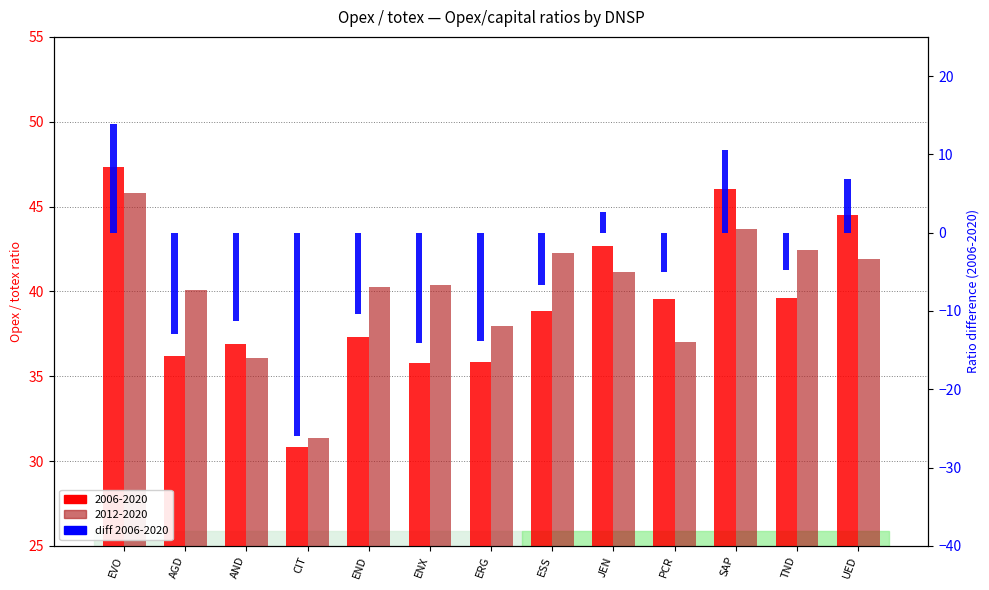

Reading right to left, what are all the values shown in this chart?

UED=6.9	TND=-4.8	SAP=10.6	PCR=-5.0	JEN=2.6	ESS=-6.6	ERG=-13.8	ENX=-14.0	END=-10.4	CIT=-25.9	AND=-11.3	AGD=-13.0	EVO=13.8